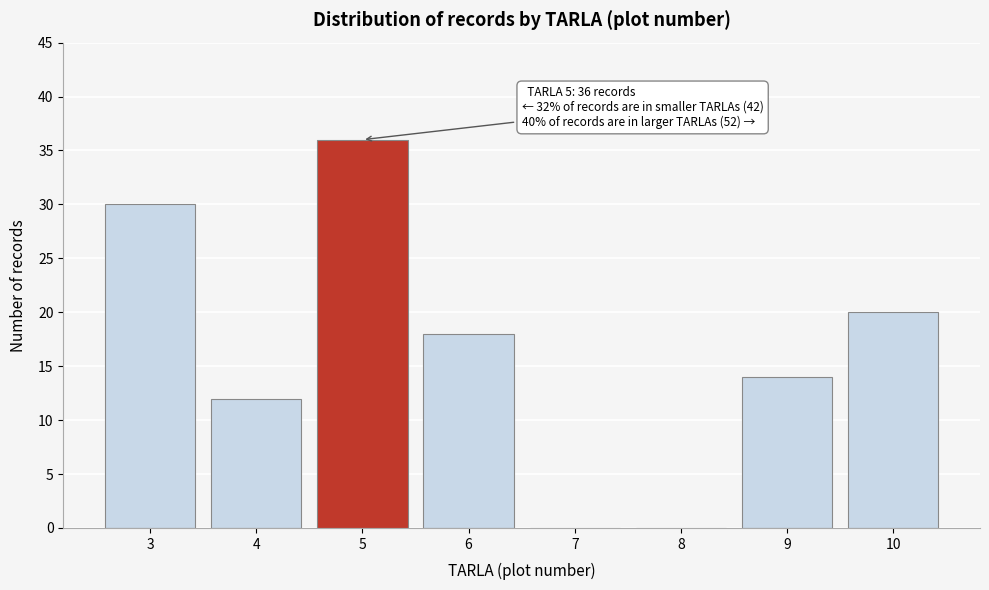

Reading right to left, list all the values displayed in this chart.

10=20	9=14	8=0	7=0	6=18	5=36	4=12	3=30